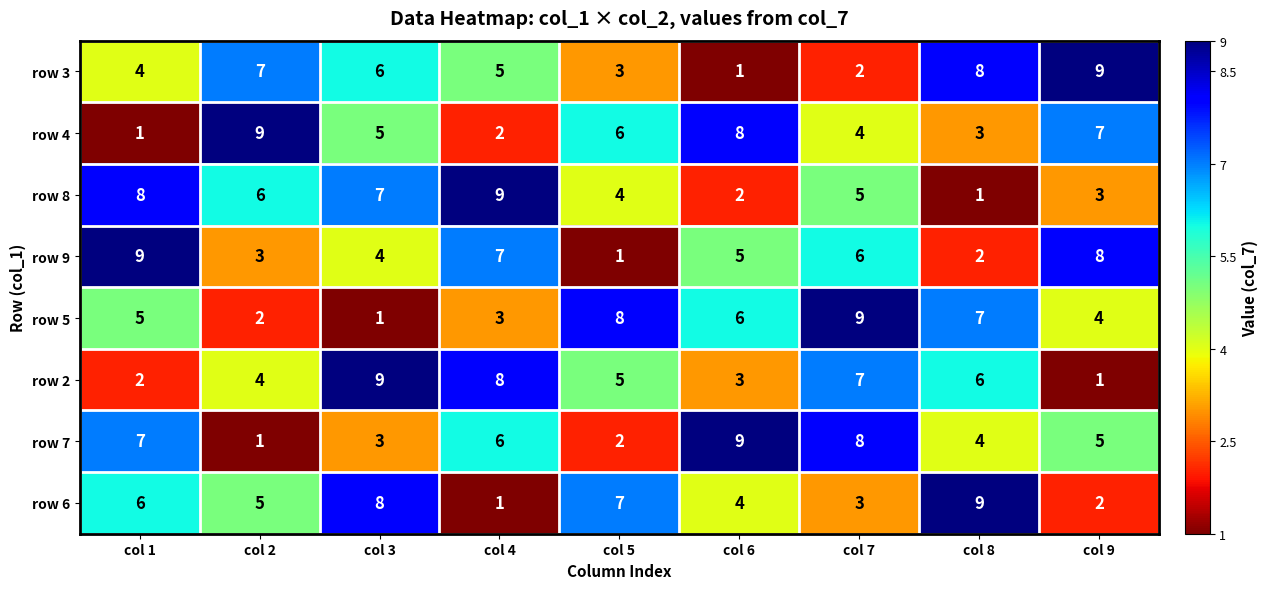

What is the maximum value shown in the chart?

9